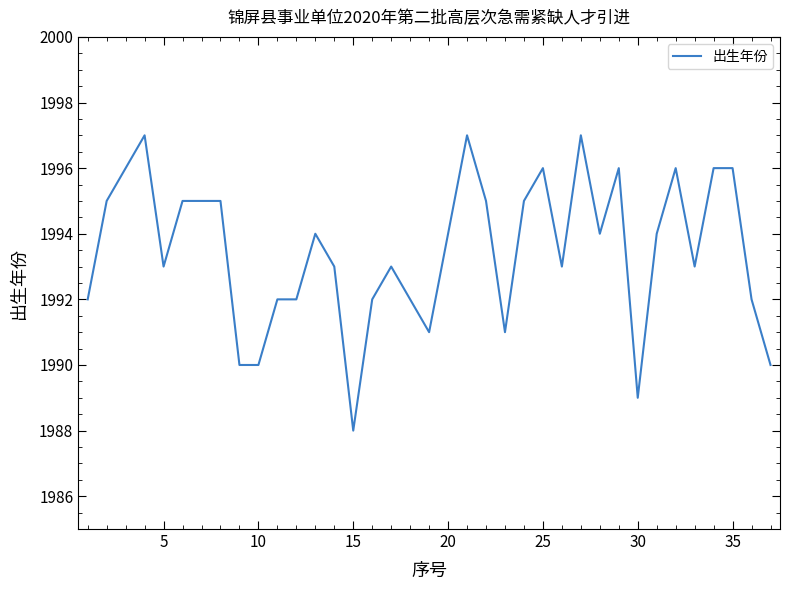

What is the sum of all values?

73759